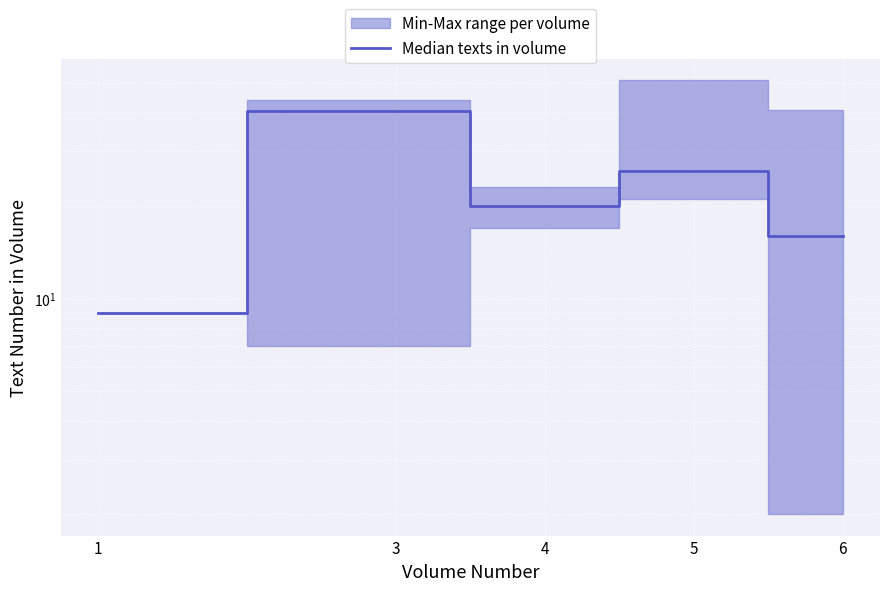

What value does the data have at 5?

26.0